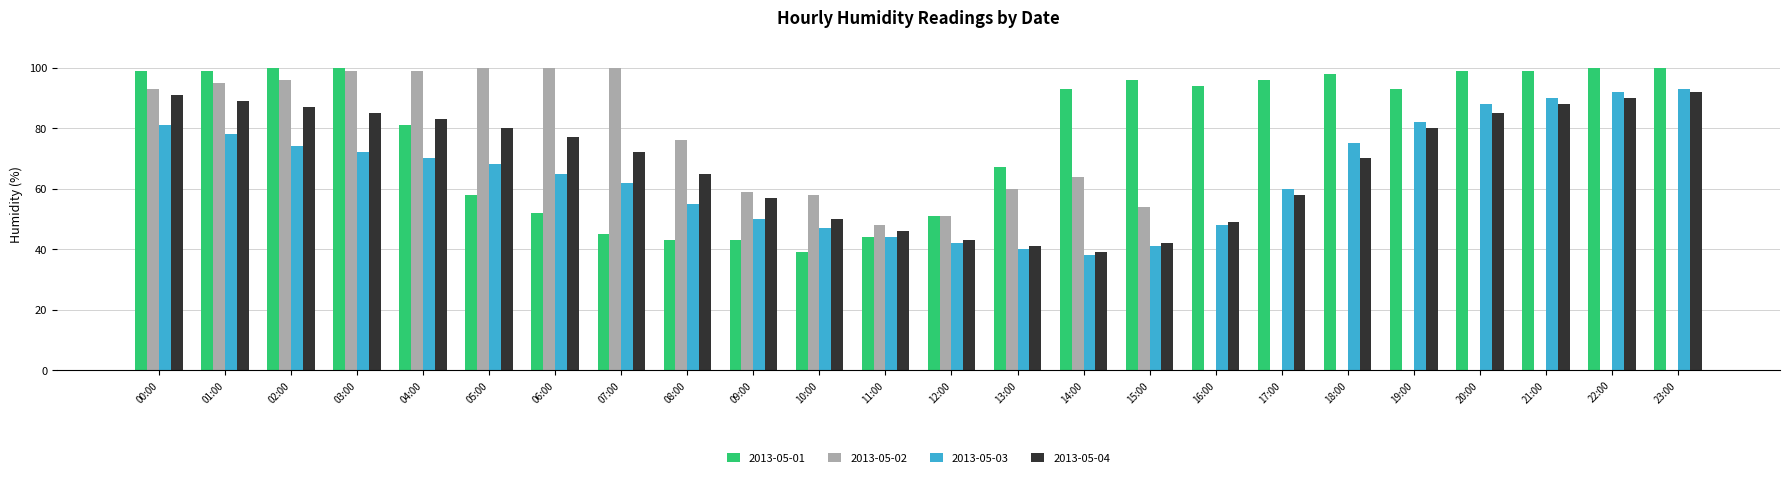

Which series changed the most between 03:00 and 18:00?

2013-05-02